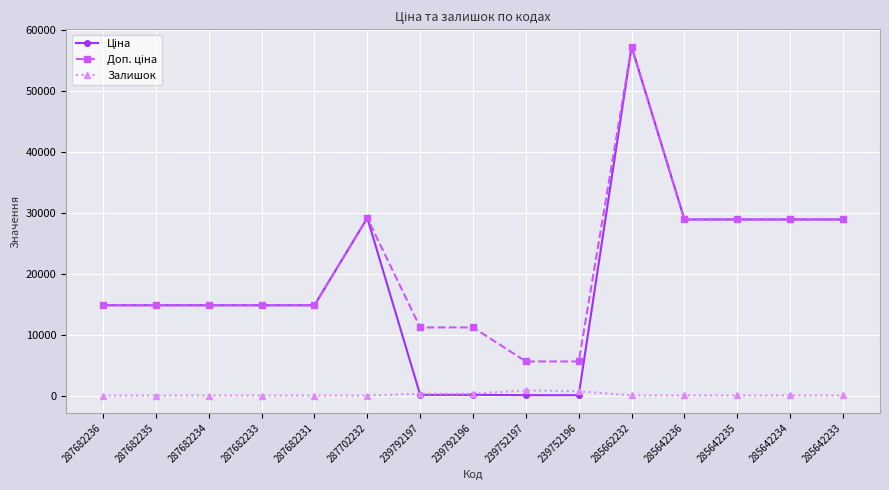

What is the maximum value shown in the chart?

57258.0